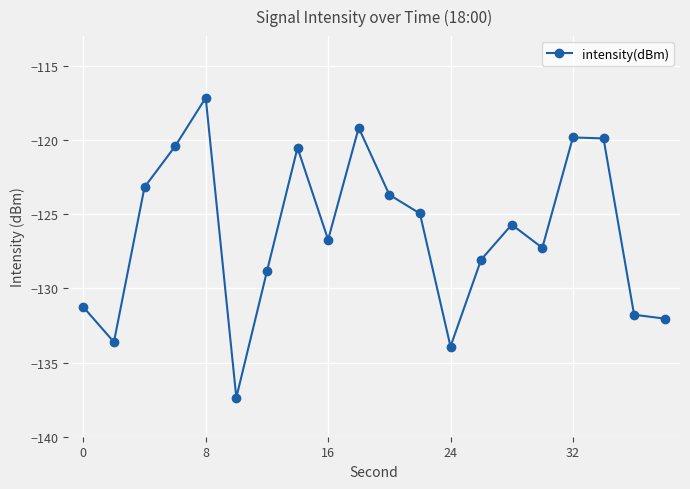

What is the smallest value displayed?

-137.4